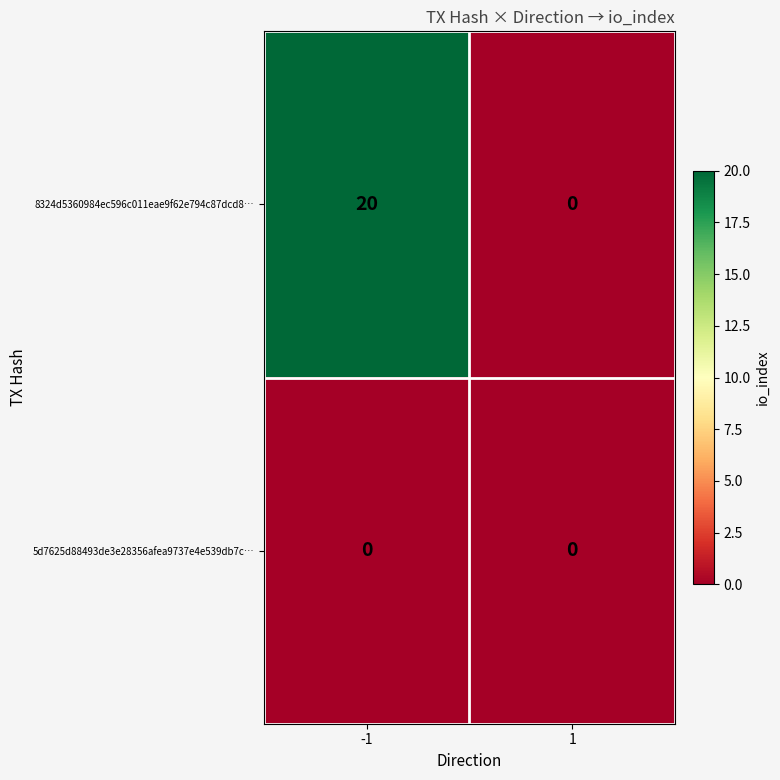

Between -1 and 1, which series saw the biggest shift?

8324d5360984ec596c011eae9f62e794c87dcd8…